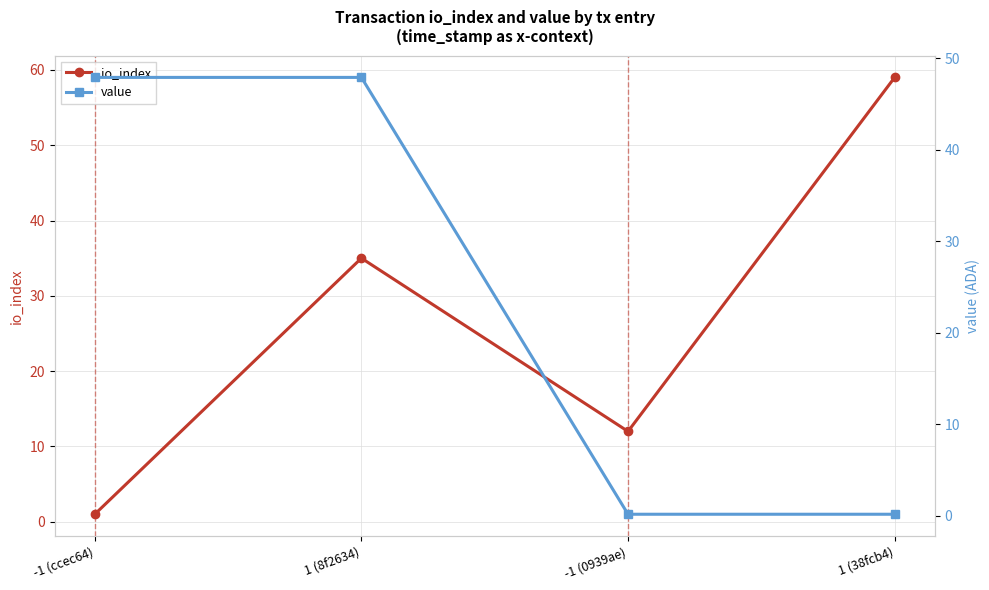

Is this an area chart (filled region under the line)?

No